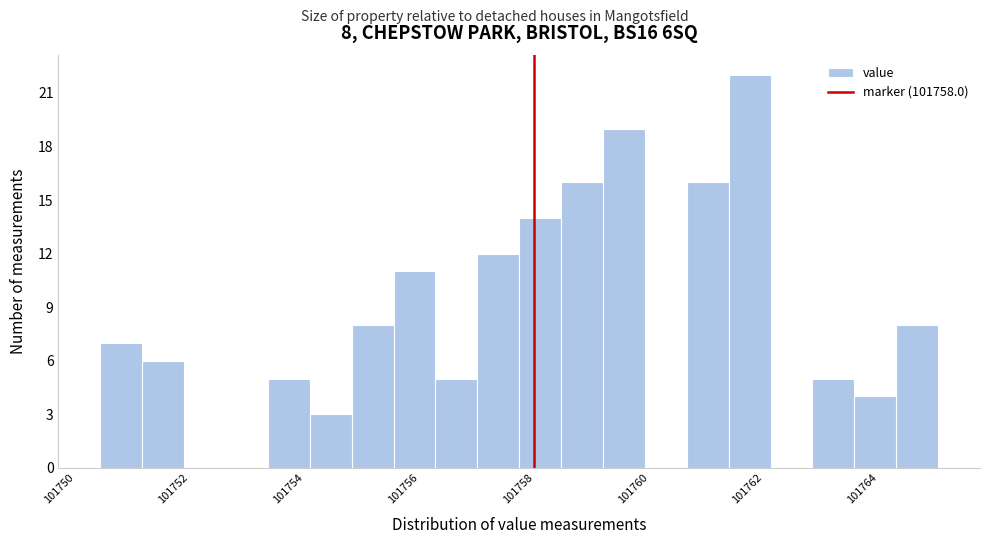

Around what value on the x-axis is the tallest bar? Give the approximate position of its centre, as read against the axis.

101761.8